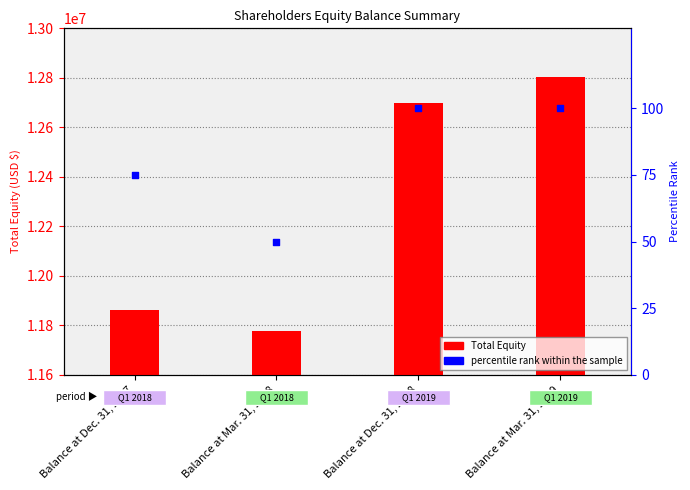

What are all the series names shown in the legend?

Total Equity, percentile rank within the sample